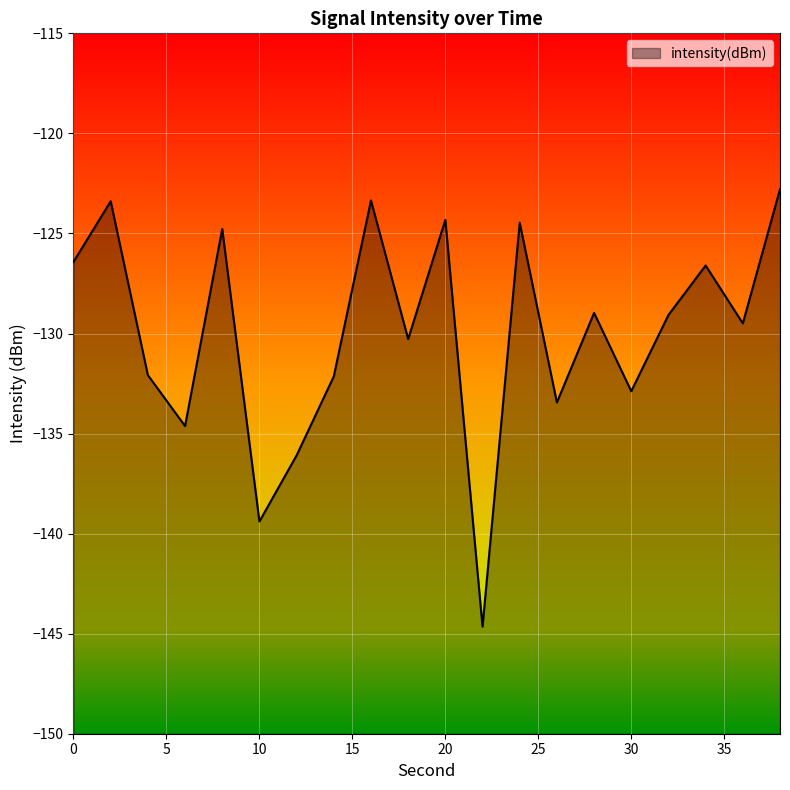

How many data points does each series have?

20